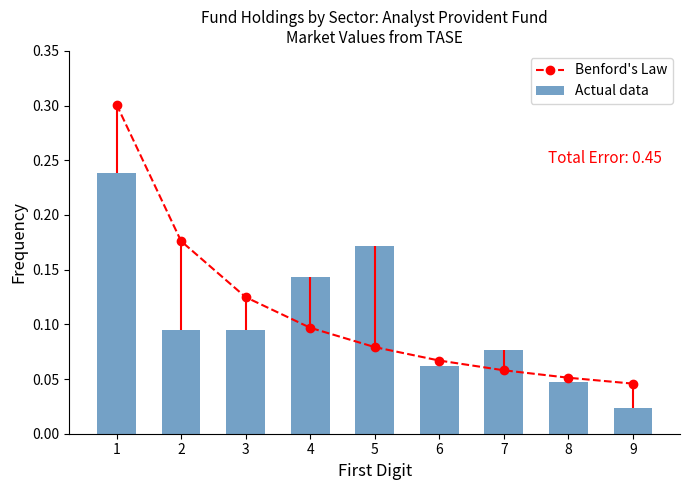

What is the approximate value of Actual data at 4?

0.1